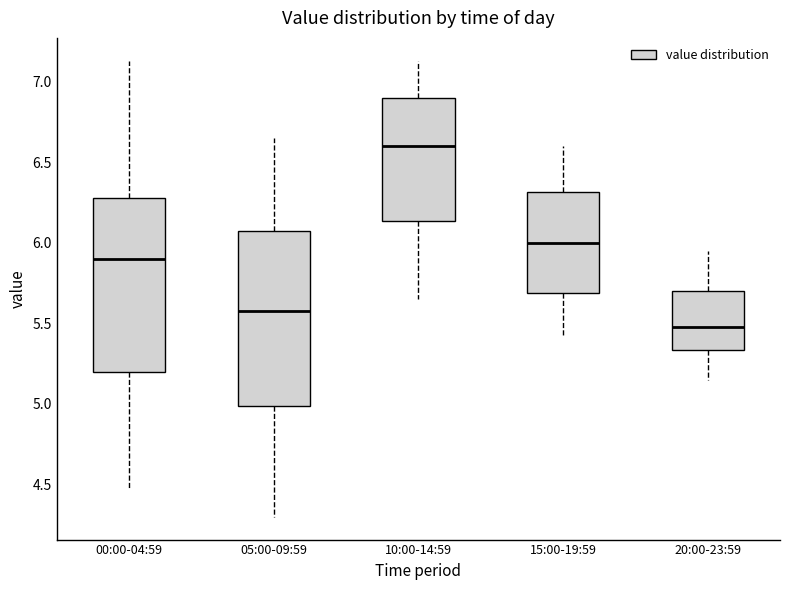

Which box has the highest median line?

10:00-14:59